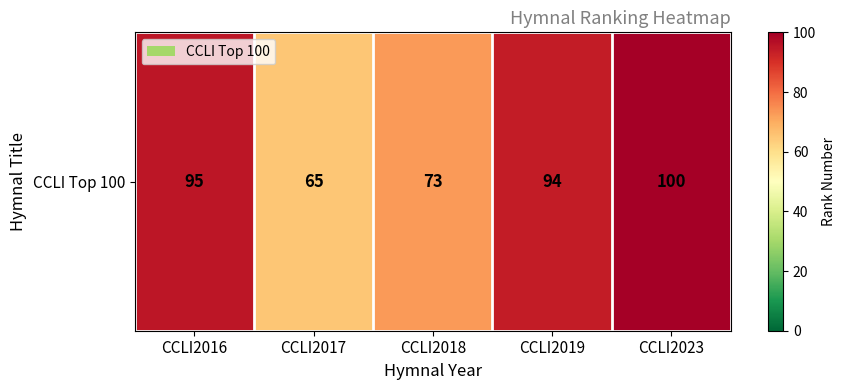

Rank the categories by value from lowest to highest.

CCLI2017, CCLI2018, CCLI2019, CCLI2016, CCLI2023